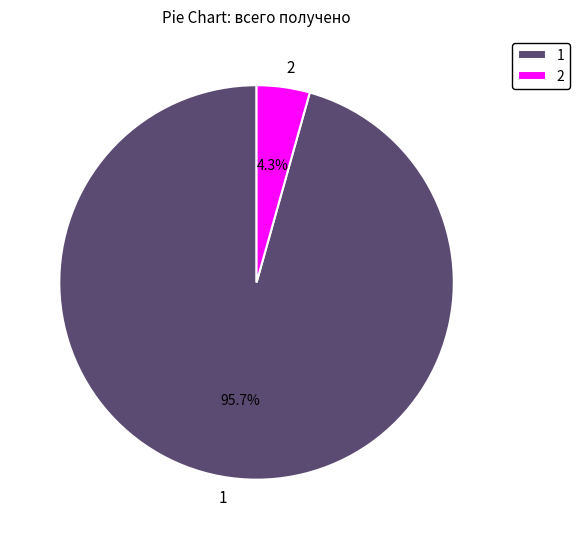

To the nearest percent, what is the average slice percentage?

50%